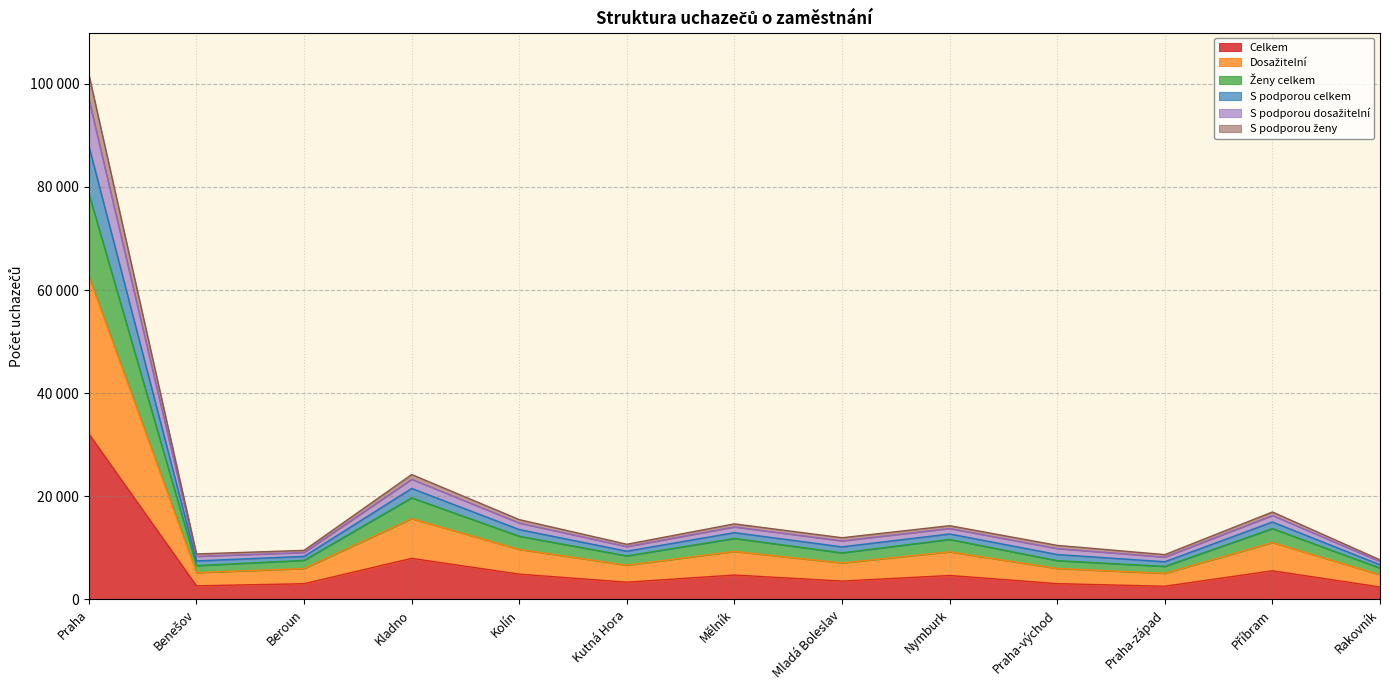

What is the value of the Ženy celkem point at the 4th from the left?

19720